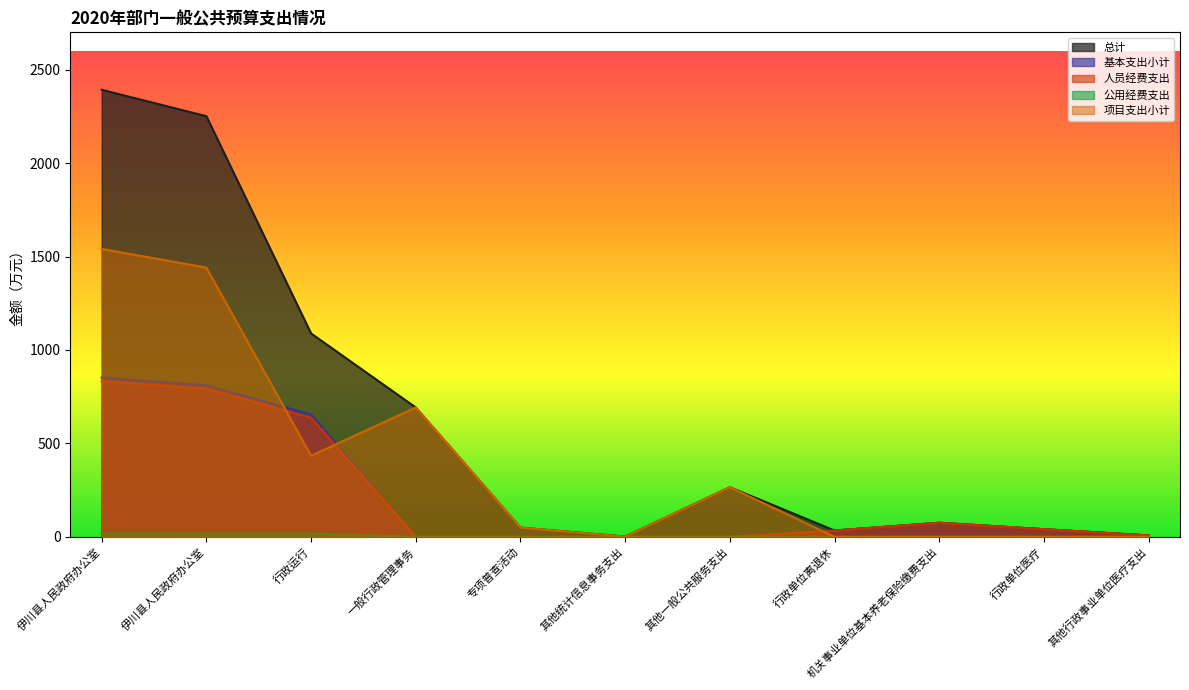

The 人员经费支出 series shows 40.5 at 行政单位医疗. True or false?

True